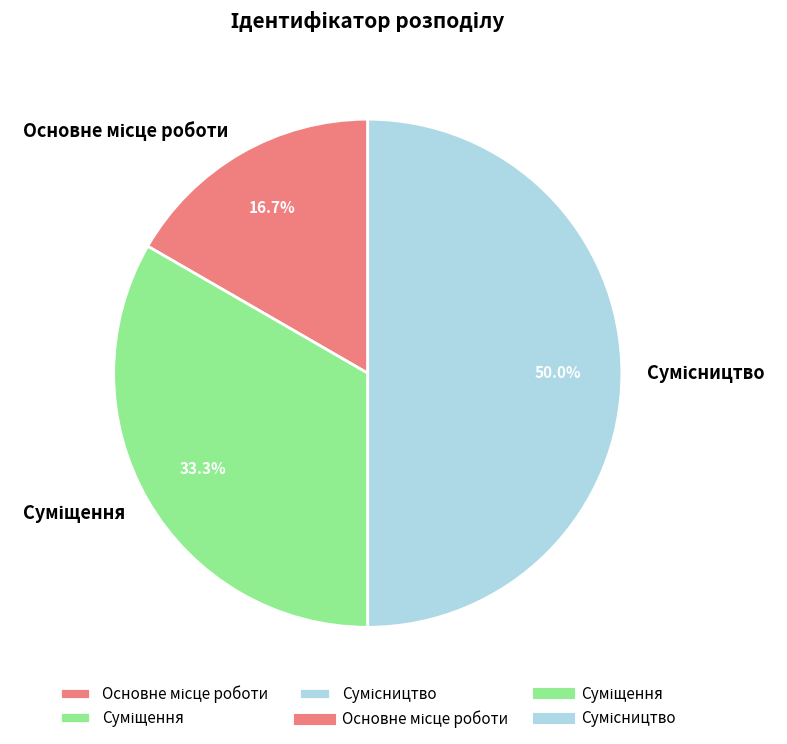

To the nearest percent, what is the average slice percentage?

33%